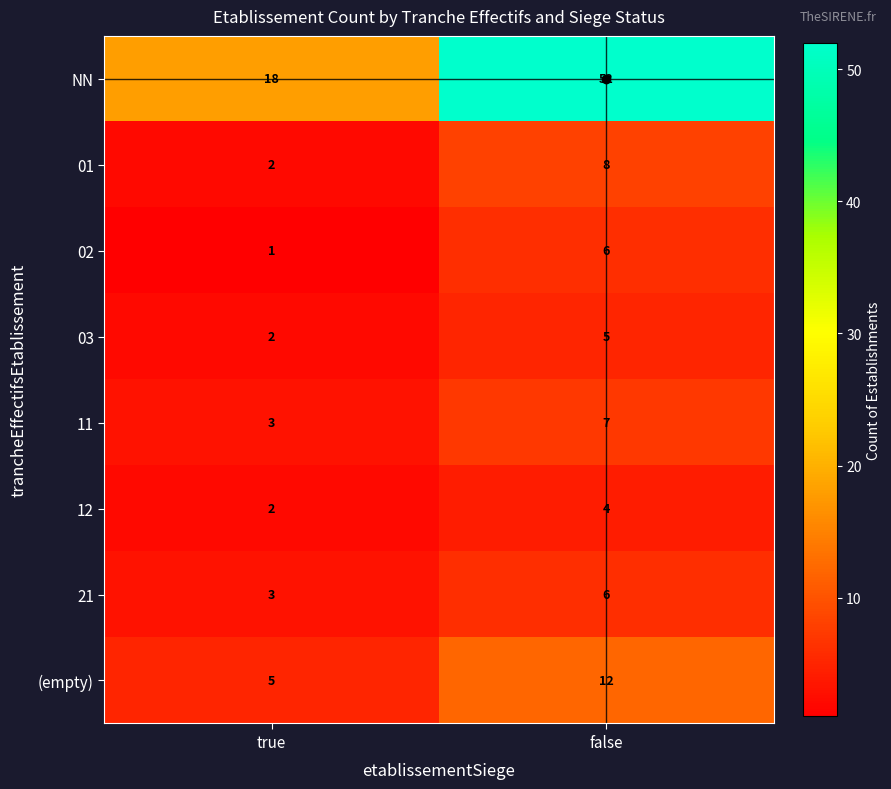

Which category has the highest value across all series?

false